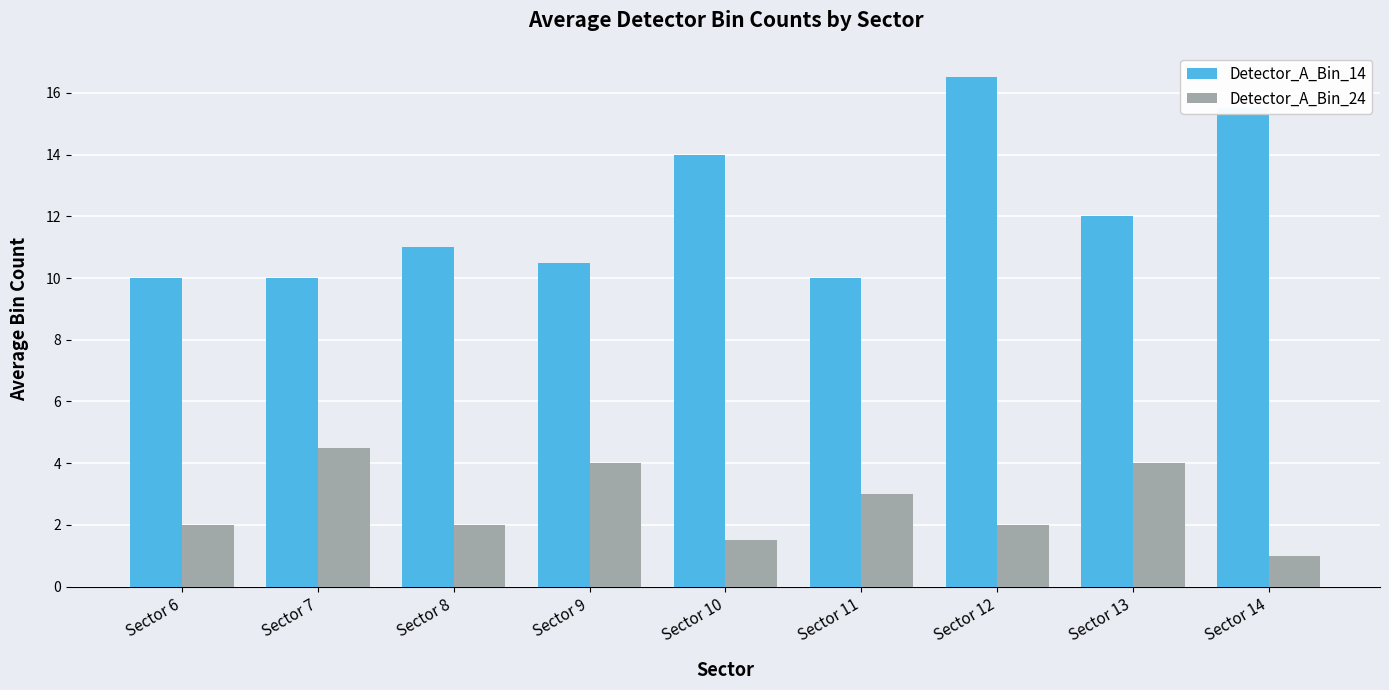

What is the value of the Detector_A_Bin_24 bar at the 1st from the left?

2.0